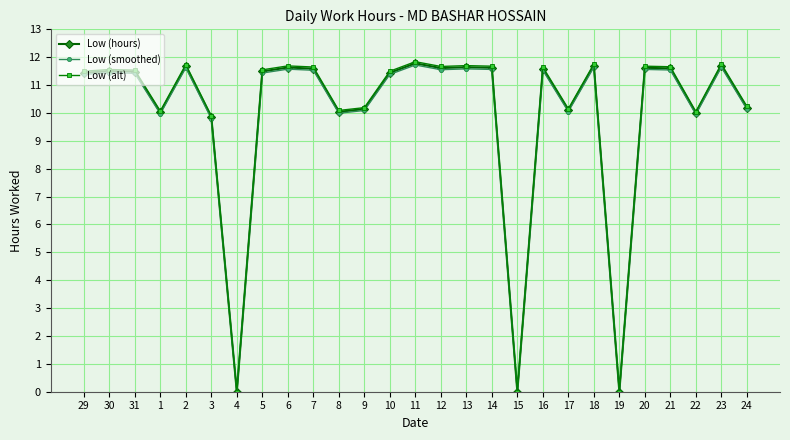

Is the value of Low (hours) at 2 greater than the value of Low (smoothed) at 22?

Yes